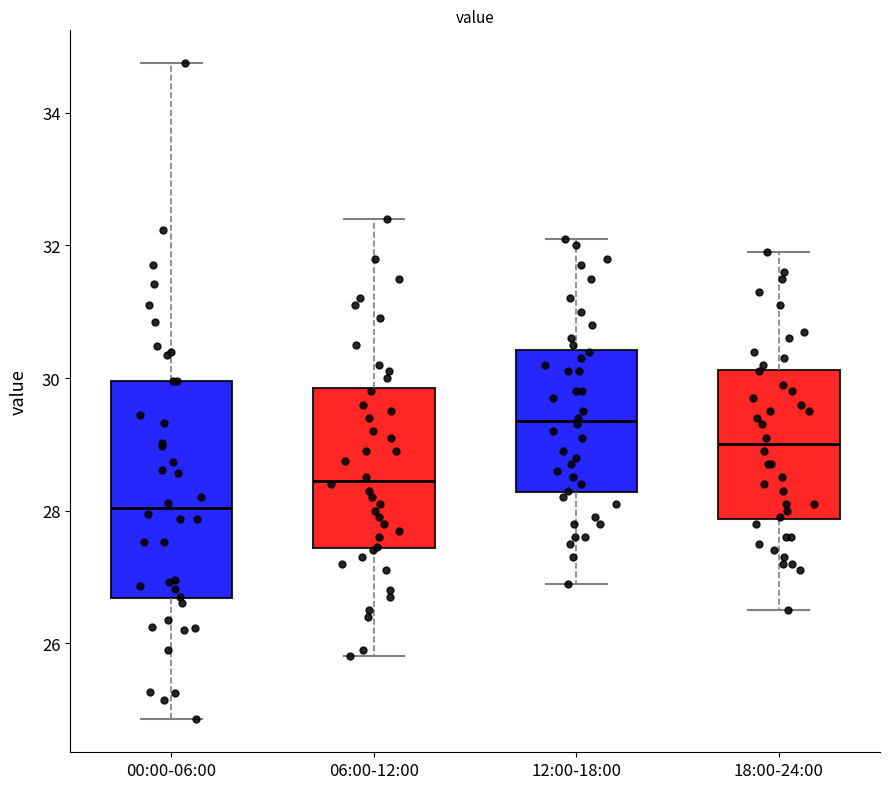

Which box has the highest median line?

12:00-18:00